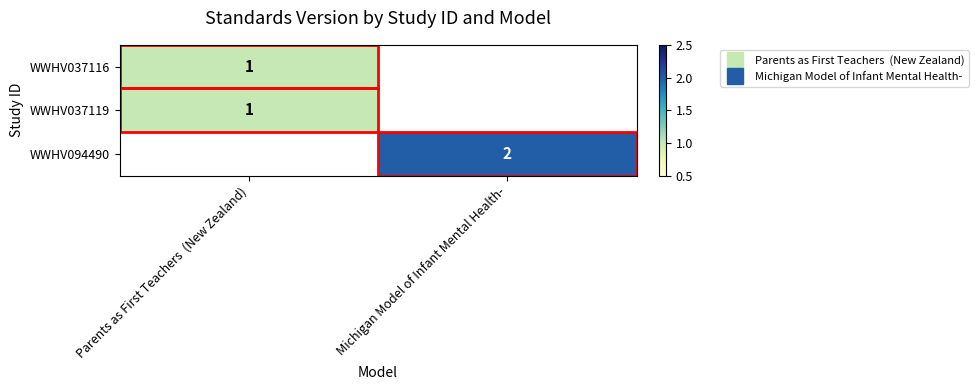

Rank the series by their average value, from lowest to highest.

WWHV037116, WWHV037119, WWHV094490